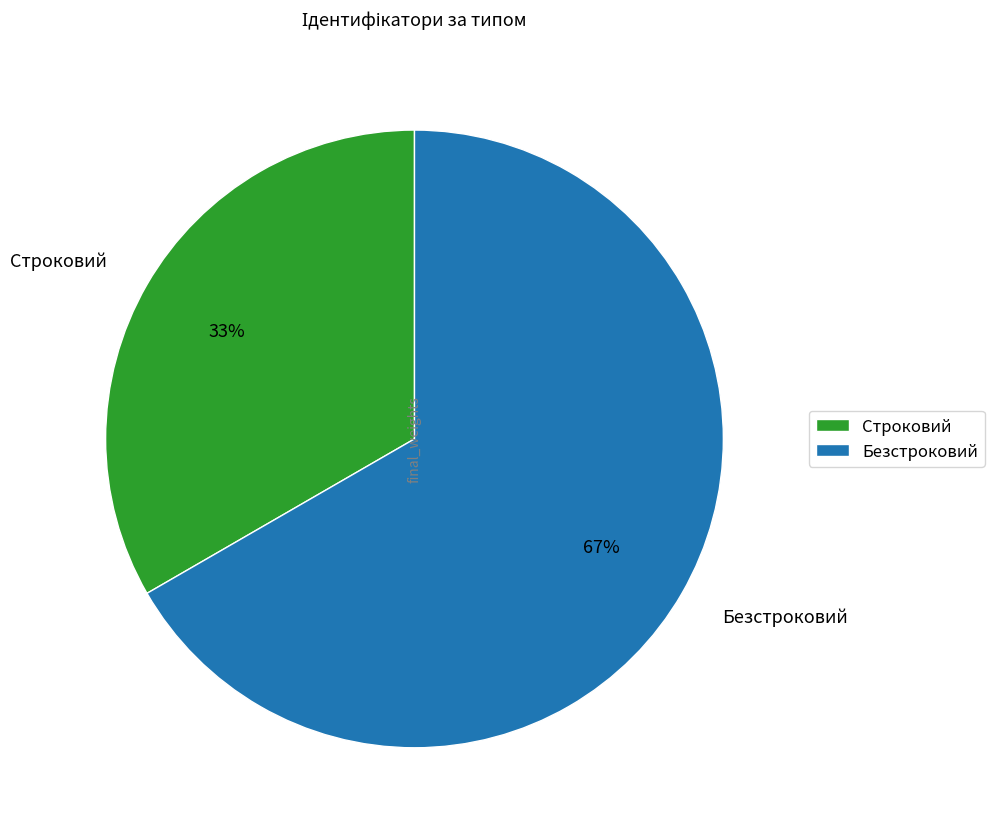

Approximately how many times larger is the value at Безстроковий compared to Строковий?

2.0